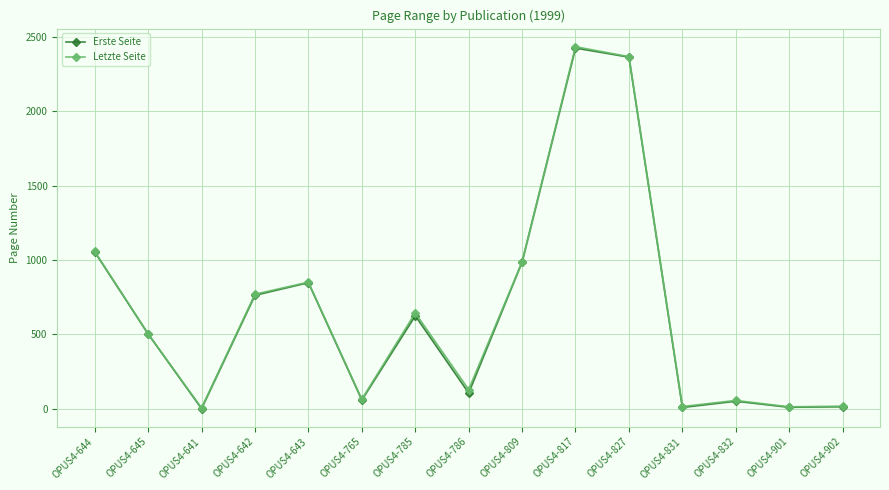

True or false: Erste Seite has a value of 9 at OPUS4-901.

True